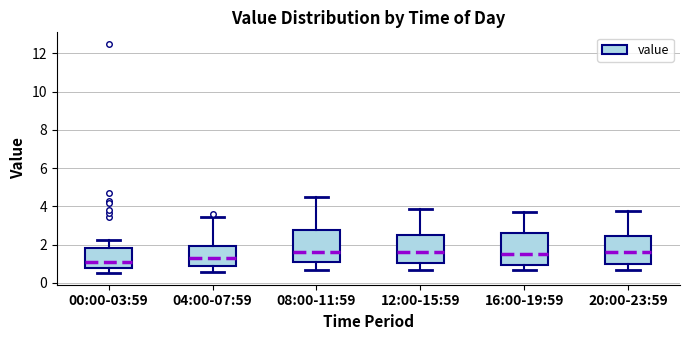

Where does the upper whisker of the box for 00:00-03:59 end on the y-axis? The values are not printed on the chart, so give them approximately, as read against the axis.

2.2